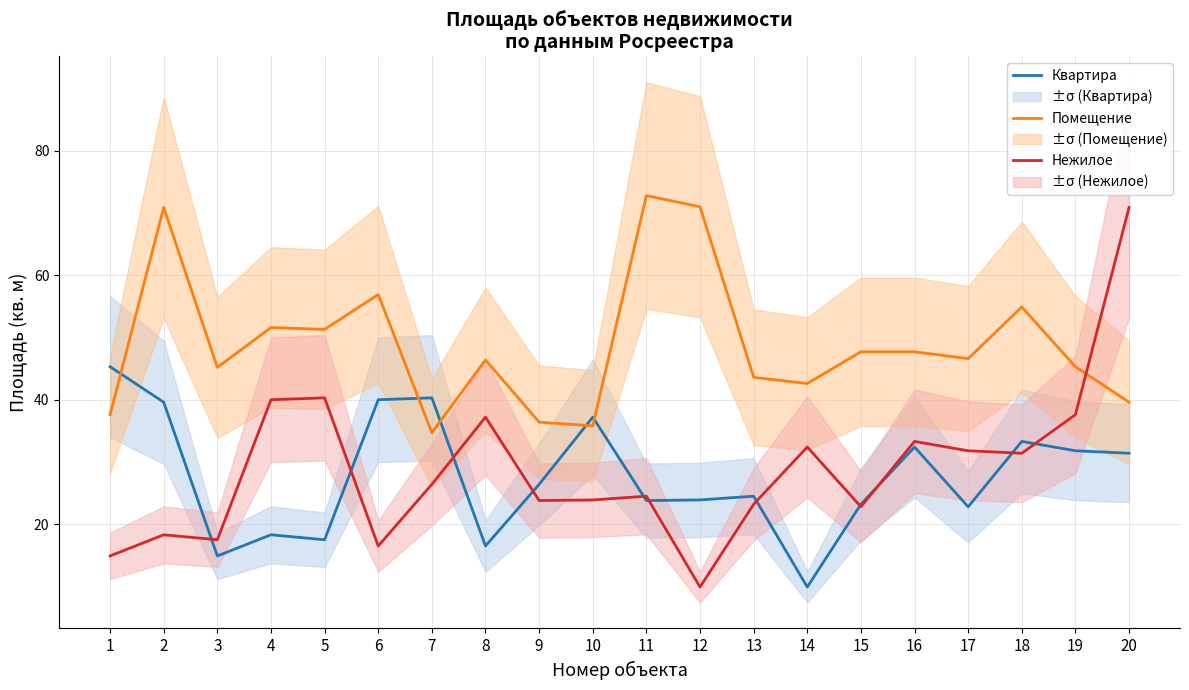

Which series has the widest spread of values?

Нежилое